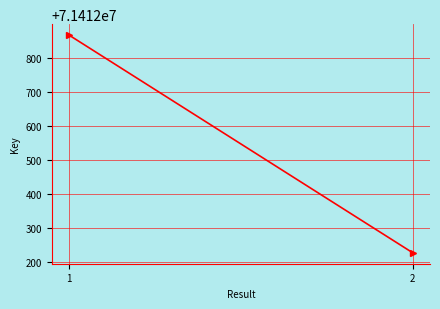

The chart shows a value of 115833988 at 1. True or false?

False